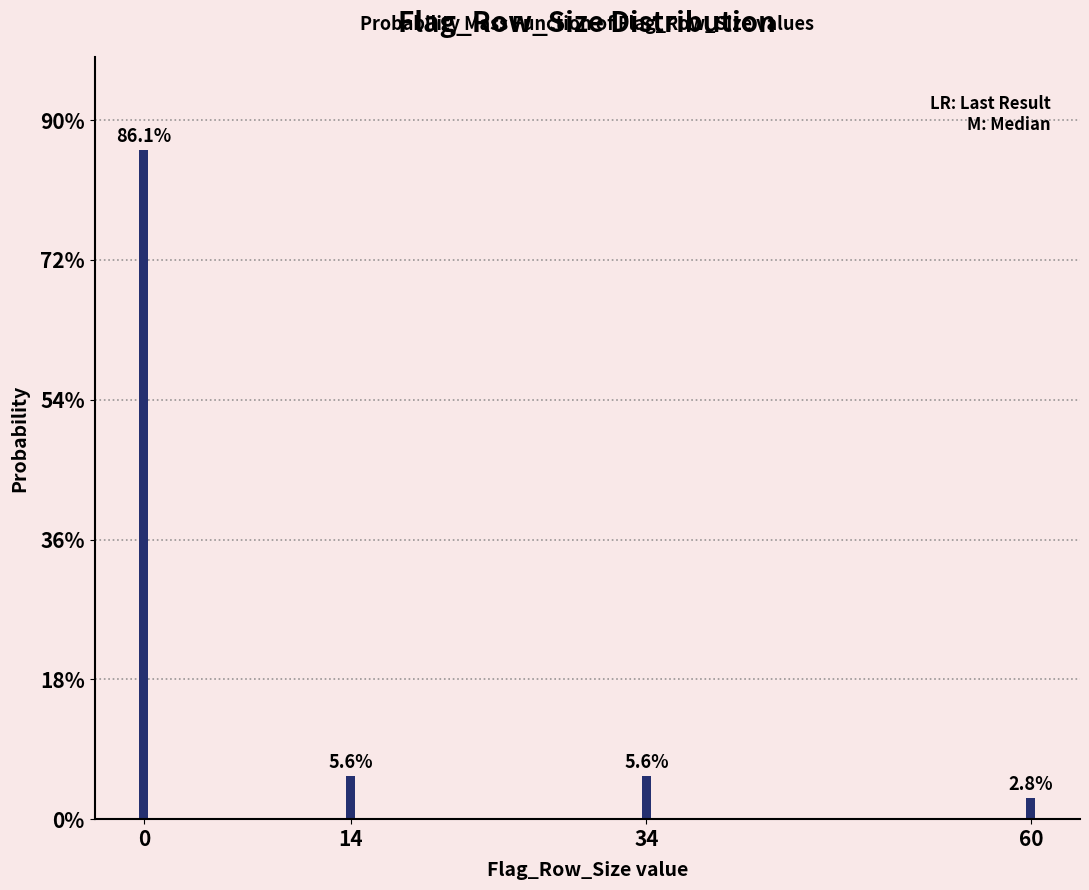

Are the bars horizontal?

No